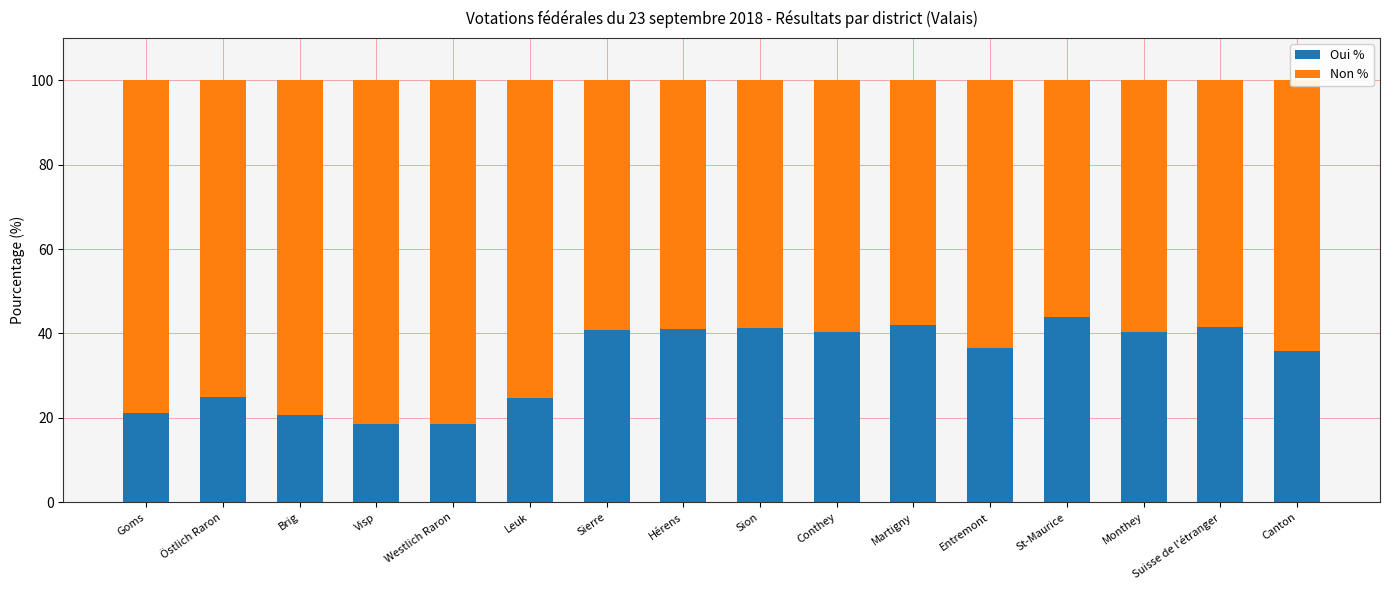

What is the total value across all series at Goms?

100.0